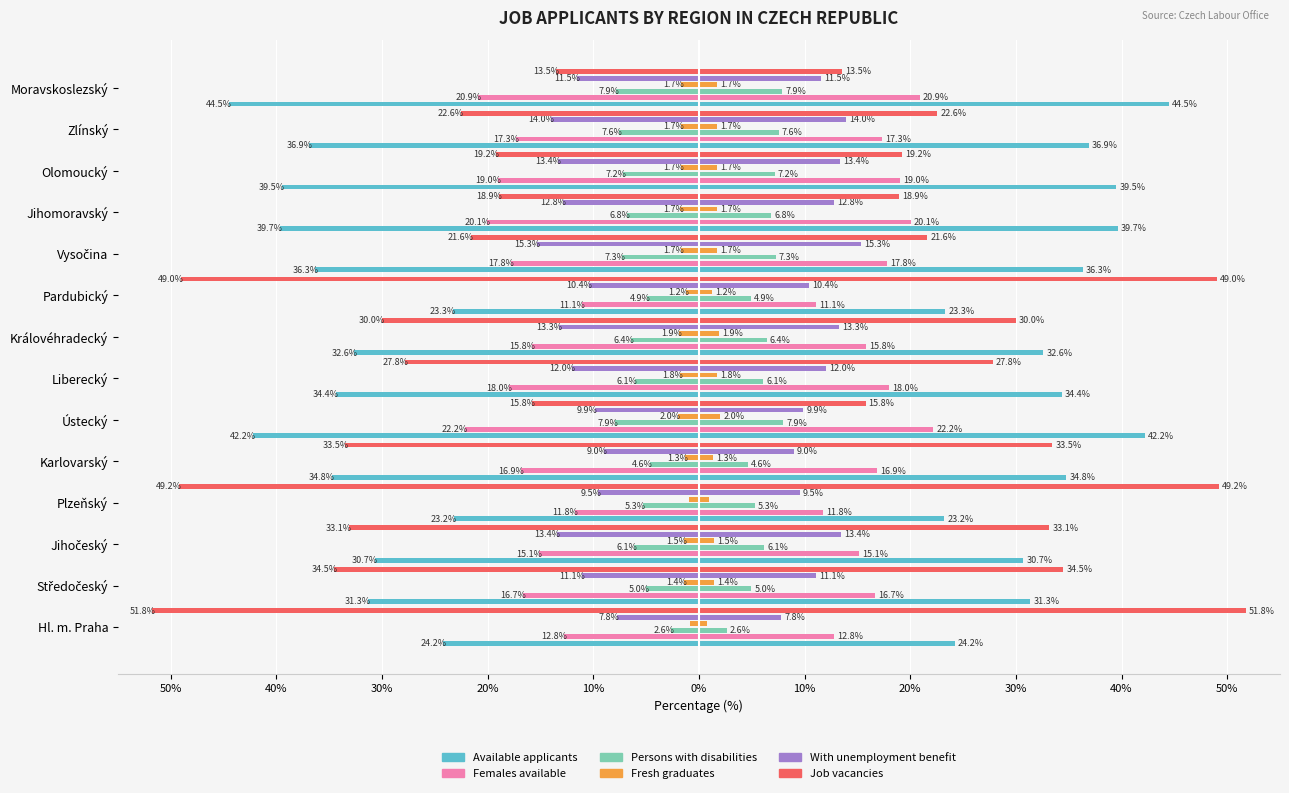

What are all the series names shown in the legend?

Available applicants, Females available, Persons with disabilities, Fresh graduates, With unemployment benefit, Job vacancies